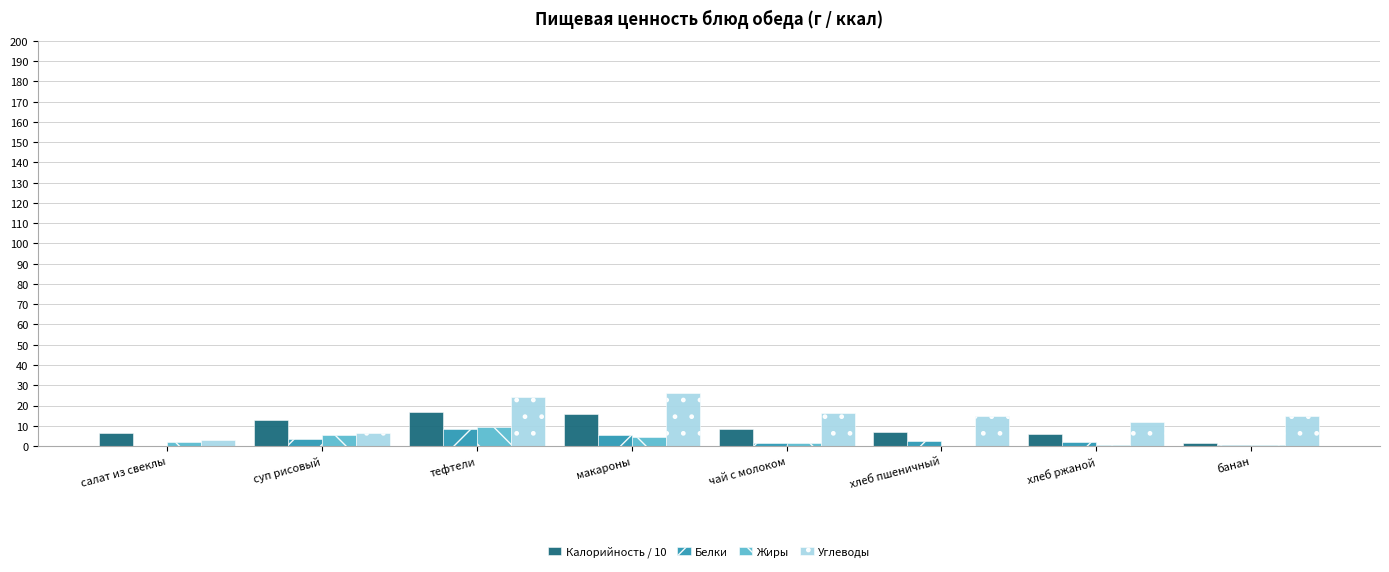

What is the highest value of the Калорийность / 10 series?

16.7